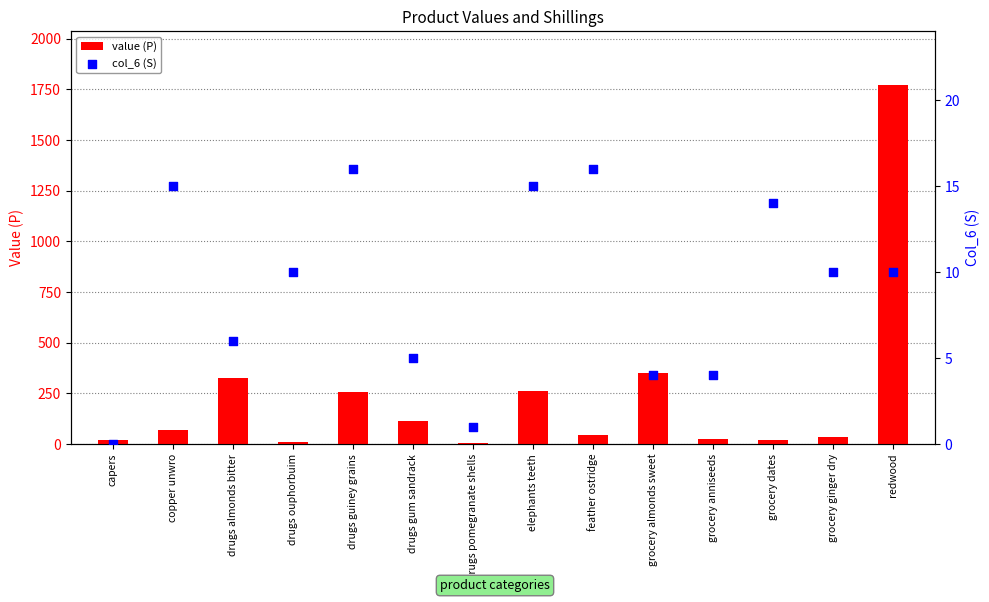

What are all the series names shown in the legend?

value (P), col_6 (S)